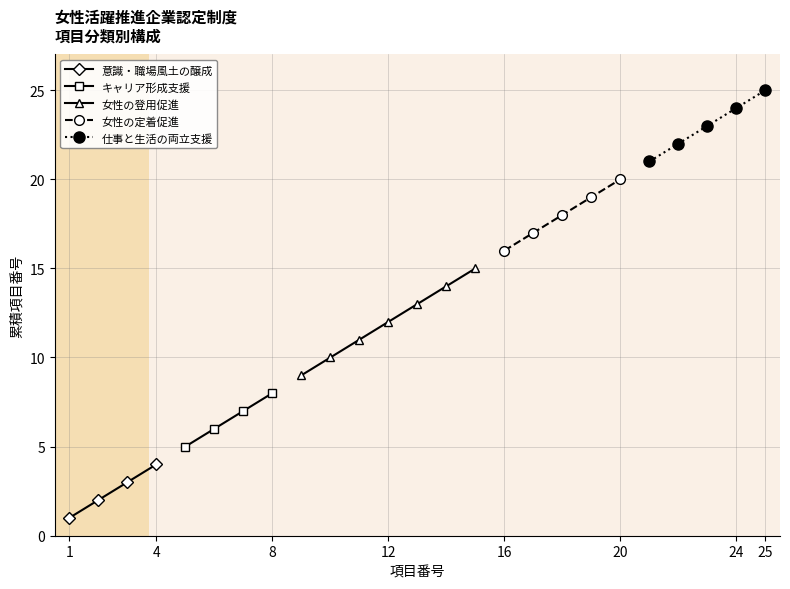

True or false: 意識・職場風土の醸成 has a value of 4 at 4.

True